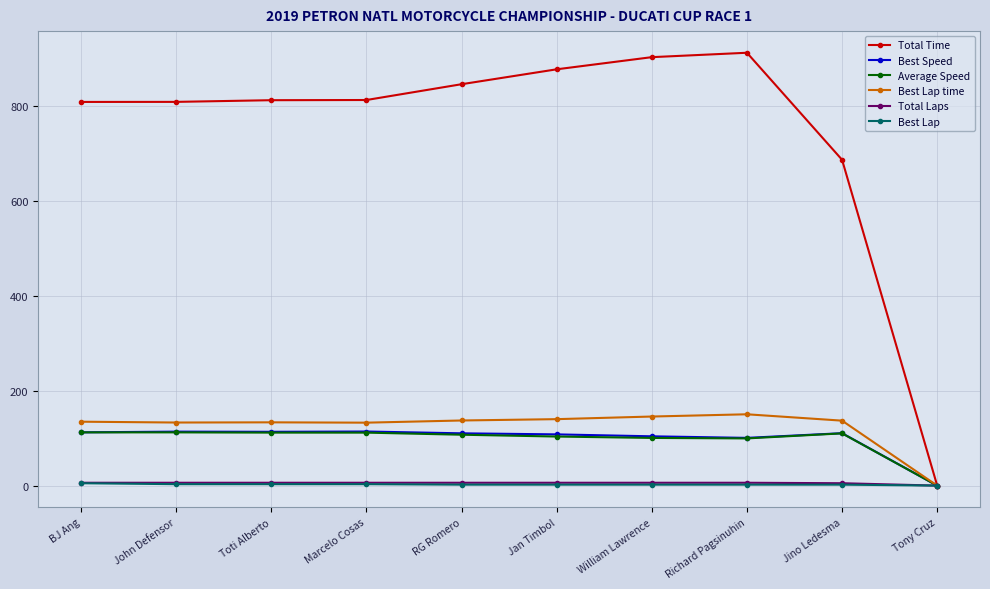

What is the difference between the second highest and second lowest values in the Total Laps series?

1.0